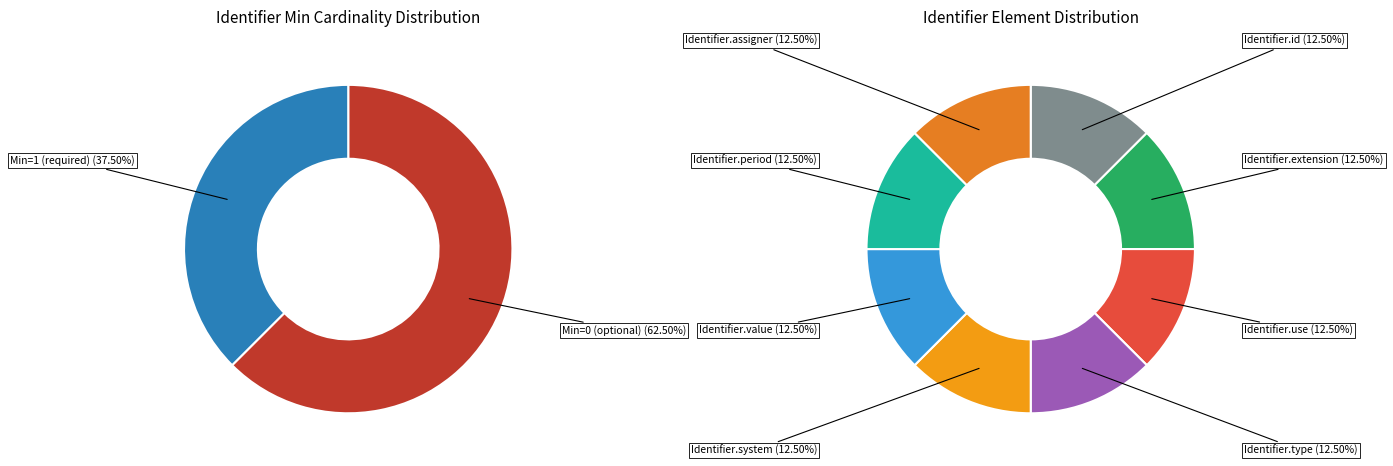

What is the largest slice in the pie chart?

Identifier.type